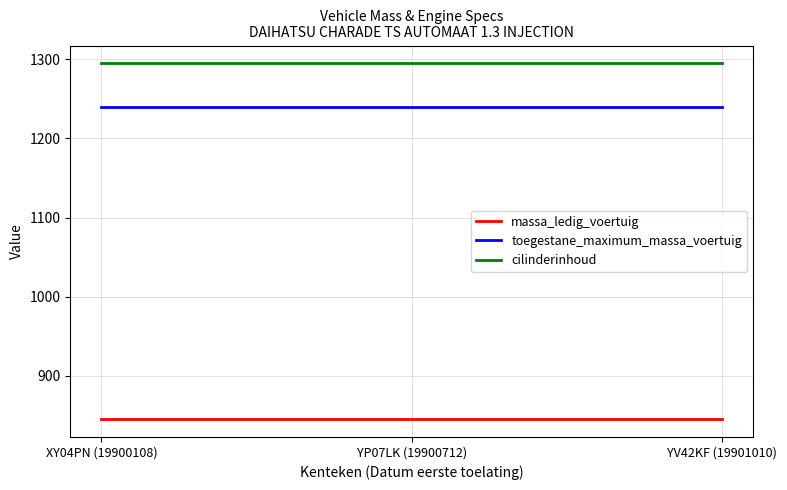

Is this an area chart (filled region under the line)?

No